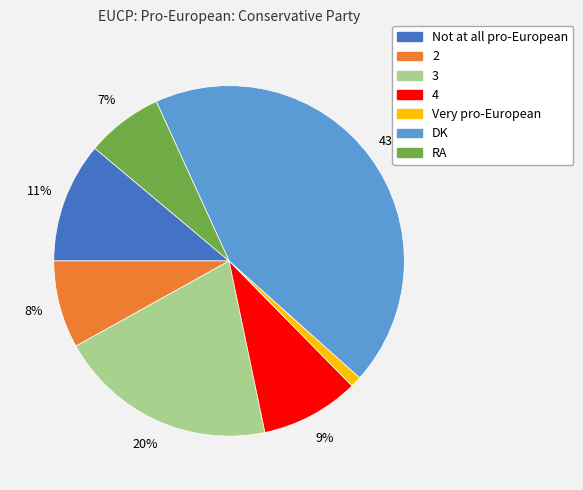

To the nearest percent, what is the combined percentage of 3 and 4?

29%